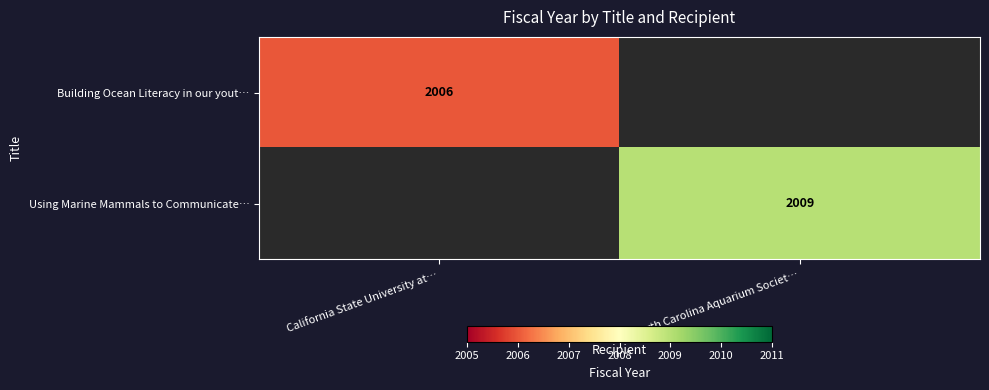

Which series has the largest range (max minus min)?

Using Marine Mammals to Communicate…